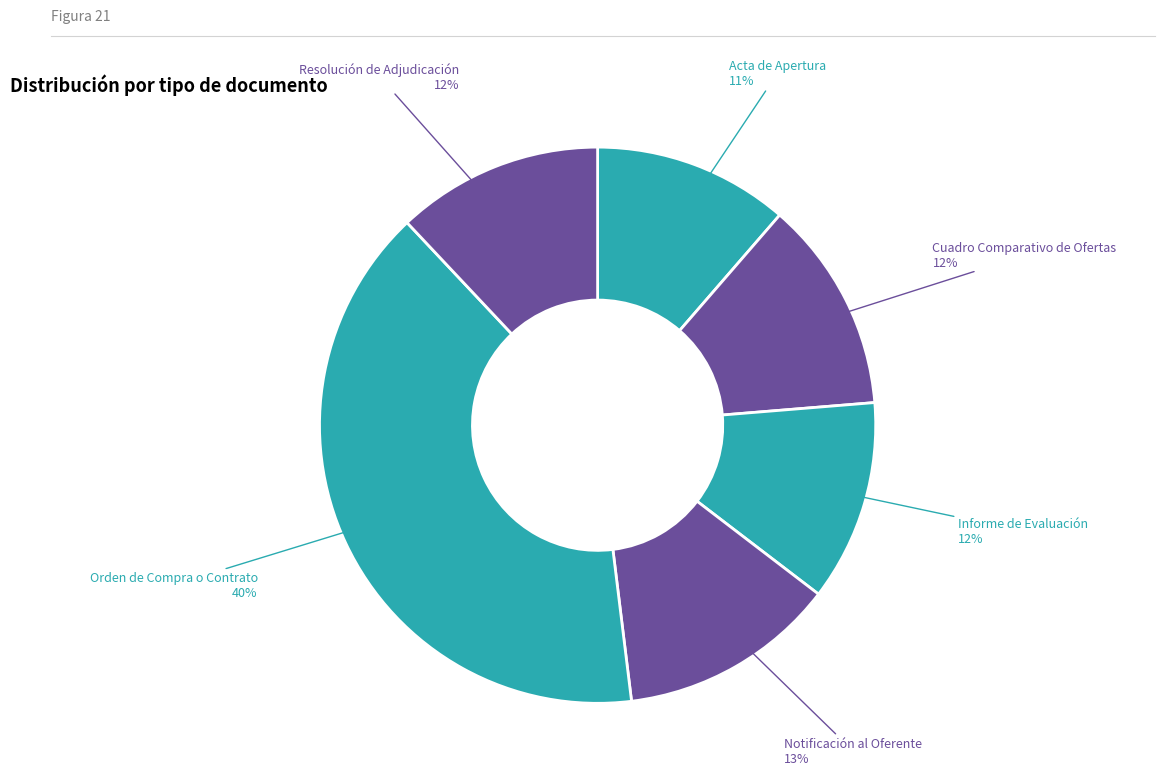

Count the number of slices in the pie.

6